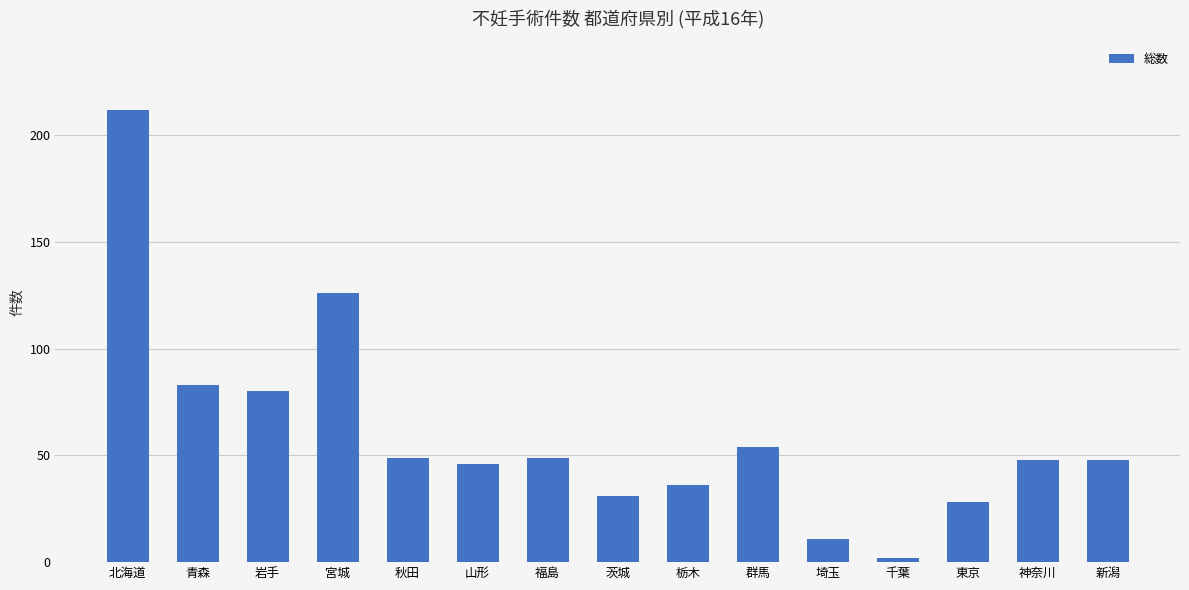

Count the number of categories in the chart.

15